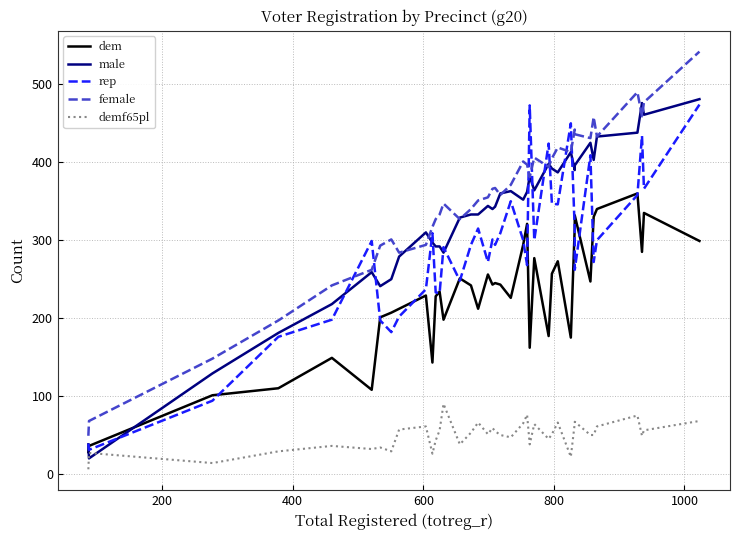

What is the lowest value of the rep series?

31